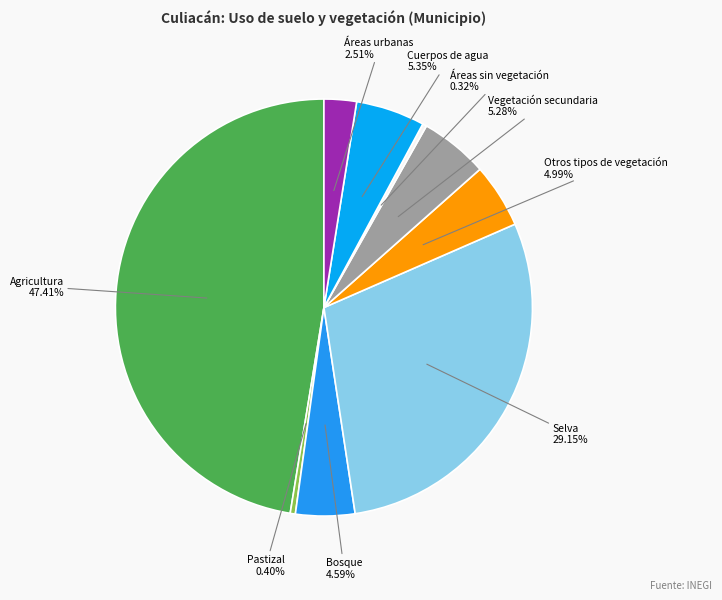

Combined, what portion of the pie is Agricultura and Bosque?

52.0%